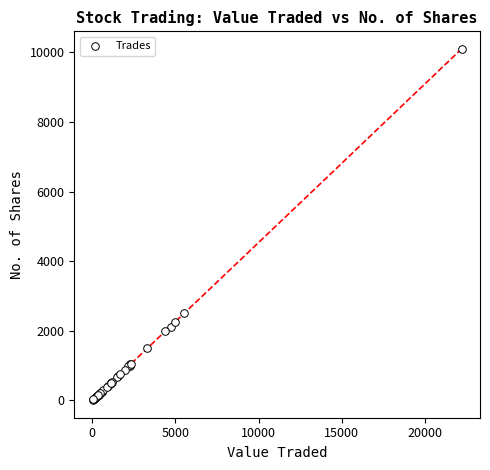

What Y value in the scatter plot is closest to 5055?

2500